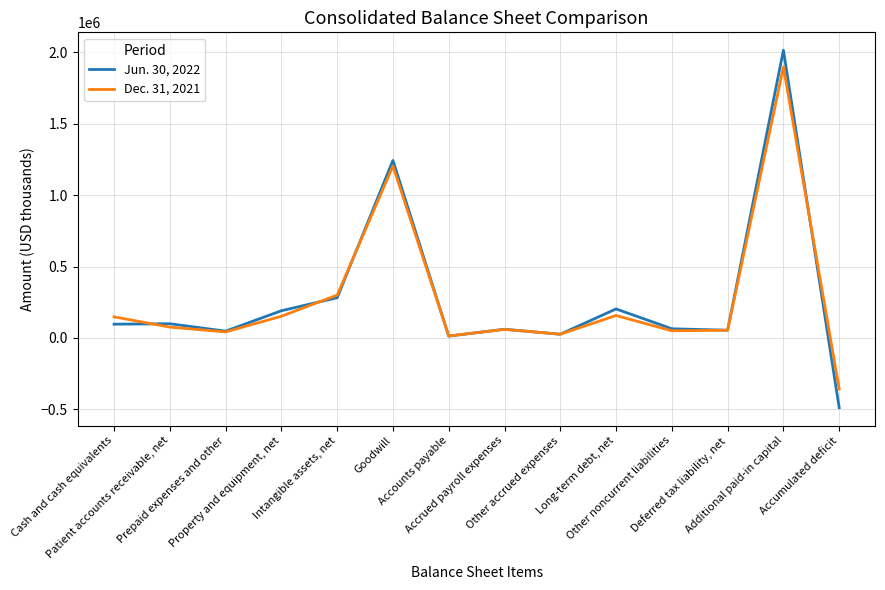

Which series changed the most between Property and equipment, net and Other accrued expenses?

Jun. 30, 2022